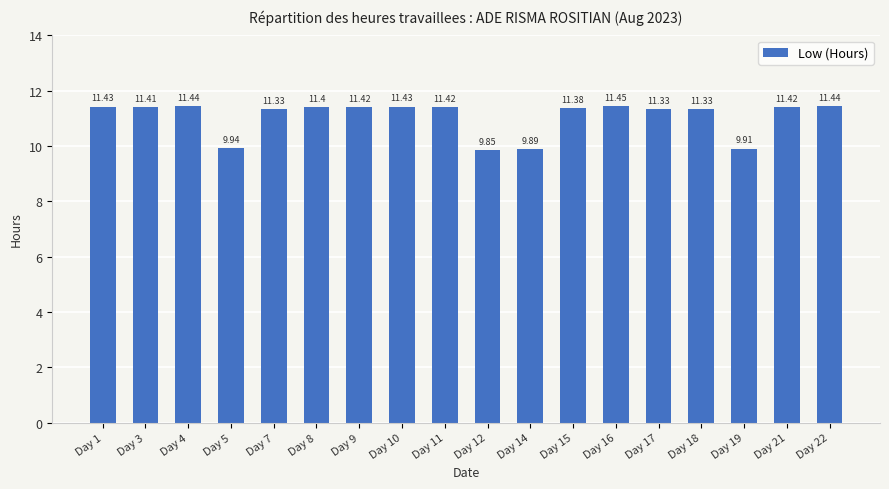

The value at Day 16 is 11.4. True or false?

True